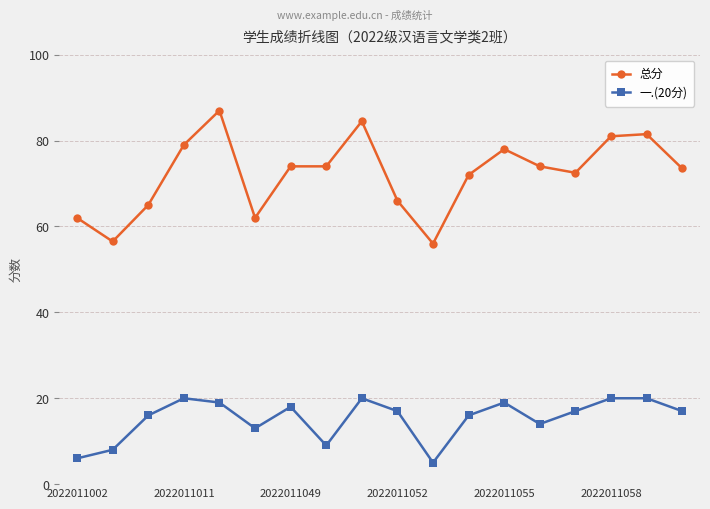

What is the difference between the second highest and second lowest values in the 总分 series?

28.0